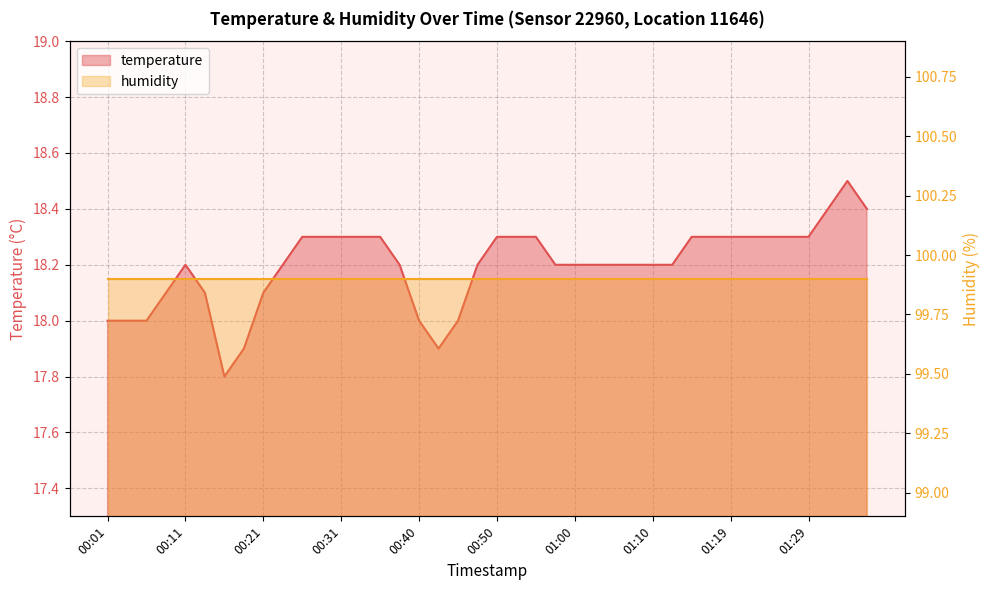

Which label corresponds to the largest value in the chart?

01:35